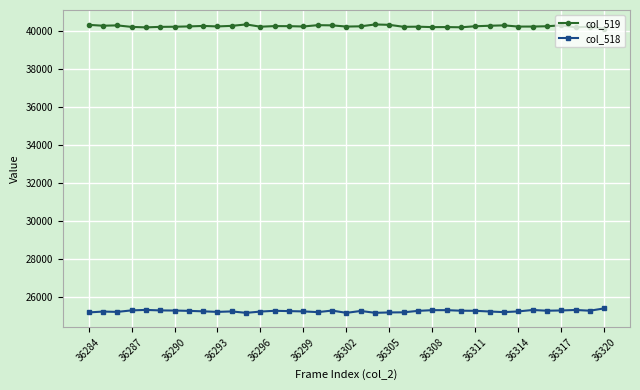

At how many categories does at least one series exceed 28750?

37